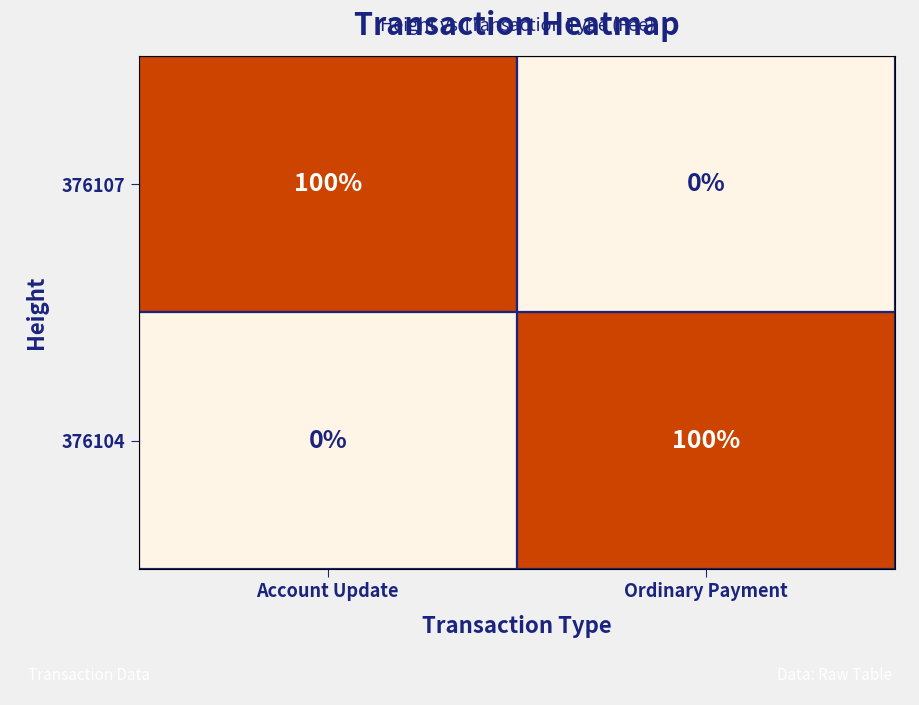

At how many categories does at least one series exceed 0?

2